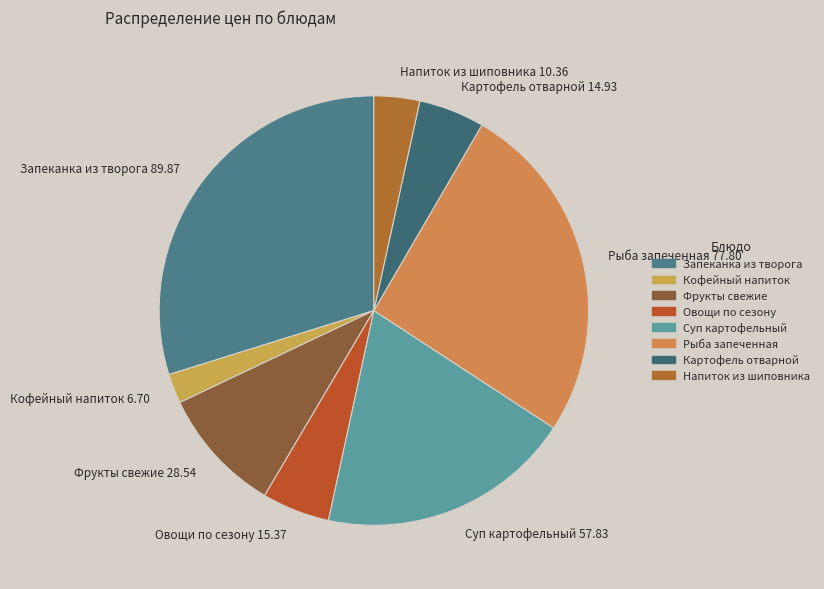

Between Фрукты свежие 28.54 and Овощи по сезону 15.37, which is larger?

Фрукты свежие 28.54